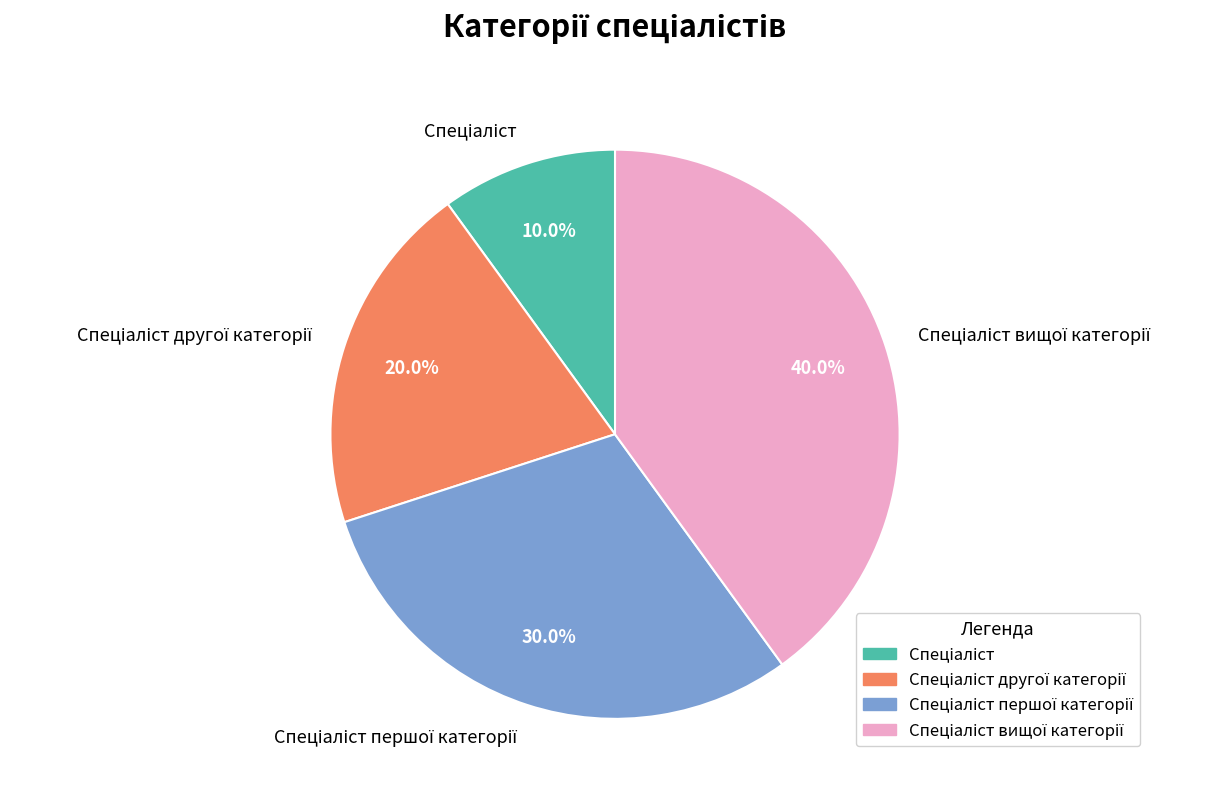

Is there a majority slice in this chart?

No